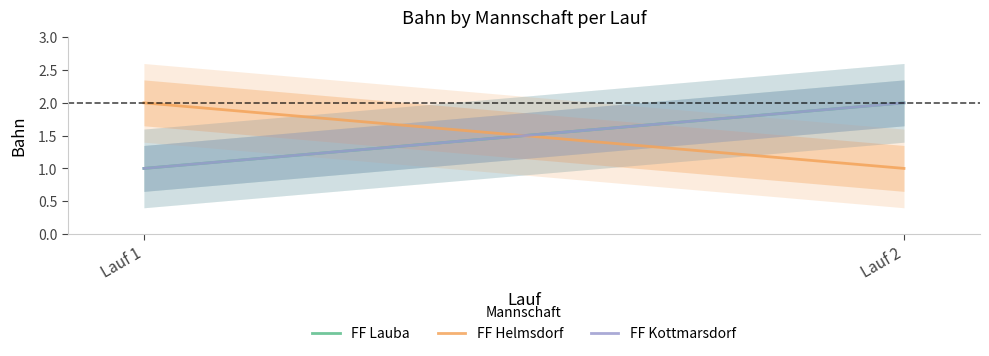

The FF Kottmarsdorf series shows 1 at Lauf 2. True or false?

False